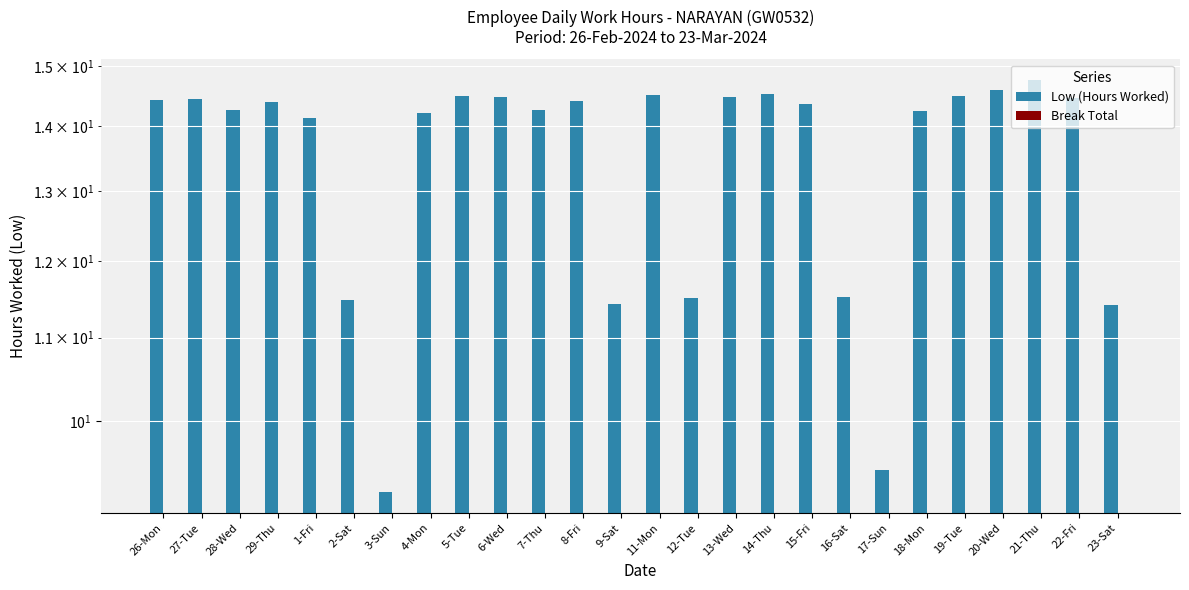

The Break Total series shows 0.0 at 11-Mon. True or false?

True